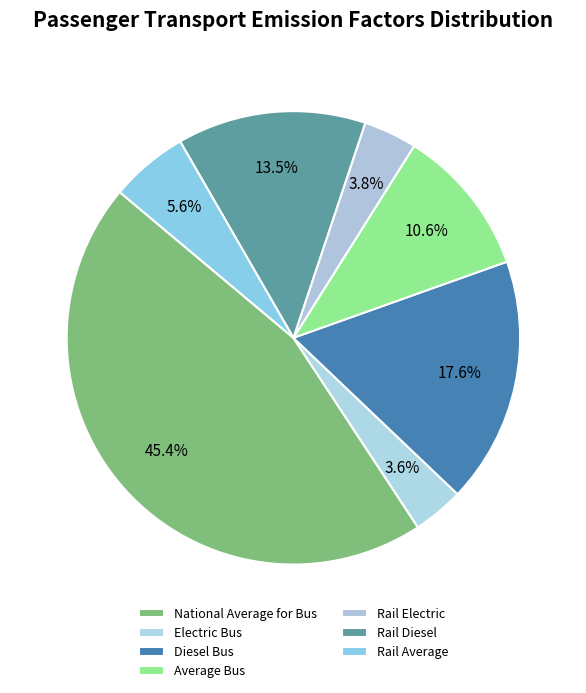

To the nearest percent, what is the combined percentage of National Average for Bus and Electric Bus?

49%